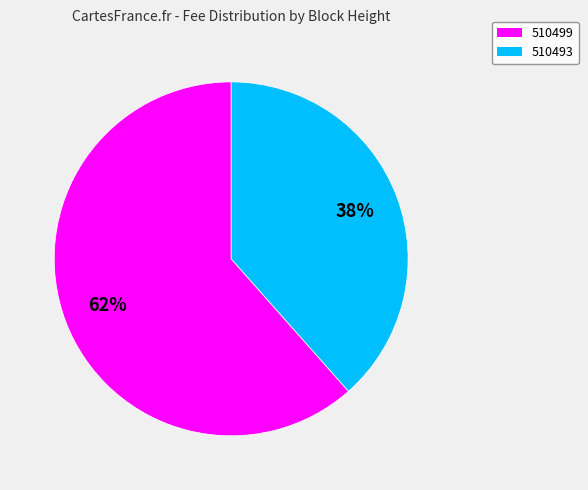

What is the majority slice?

510499